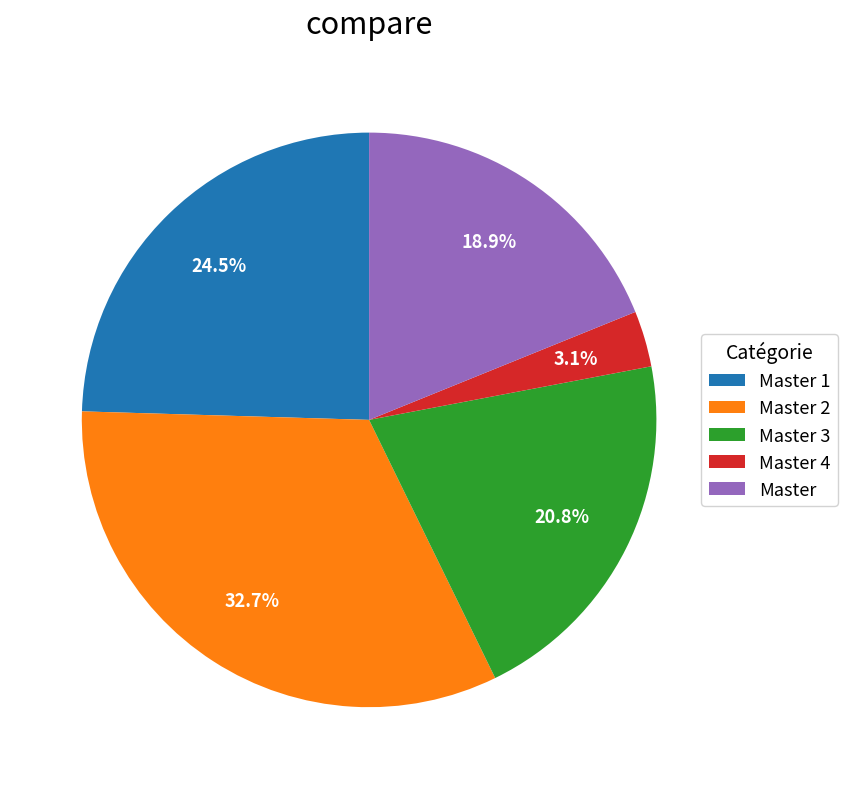

What percentage do Master 3 and Master 4 together represent?

23.9%